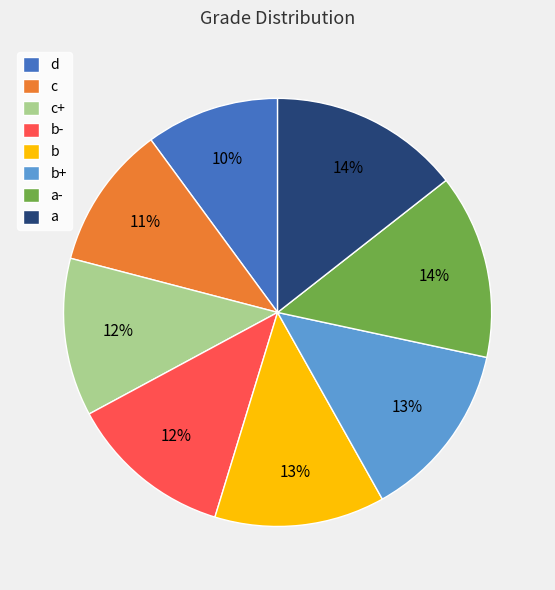

What is the ratio of the value at b to the value at a-?

0.9